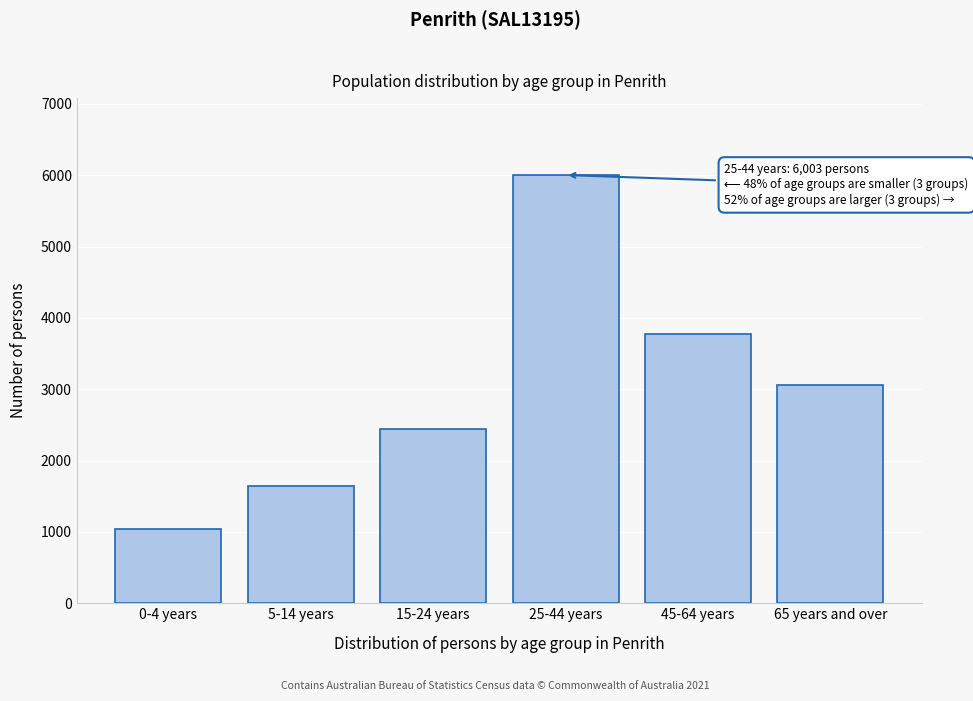

Reading left to right, transcribe all the data shown in this chart.

0-4 years=1039	5-14 years=1643	15-24 years=2448	25-44 years=6003	45-64 years=3773	65 years and over=3062